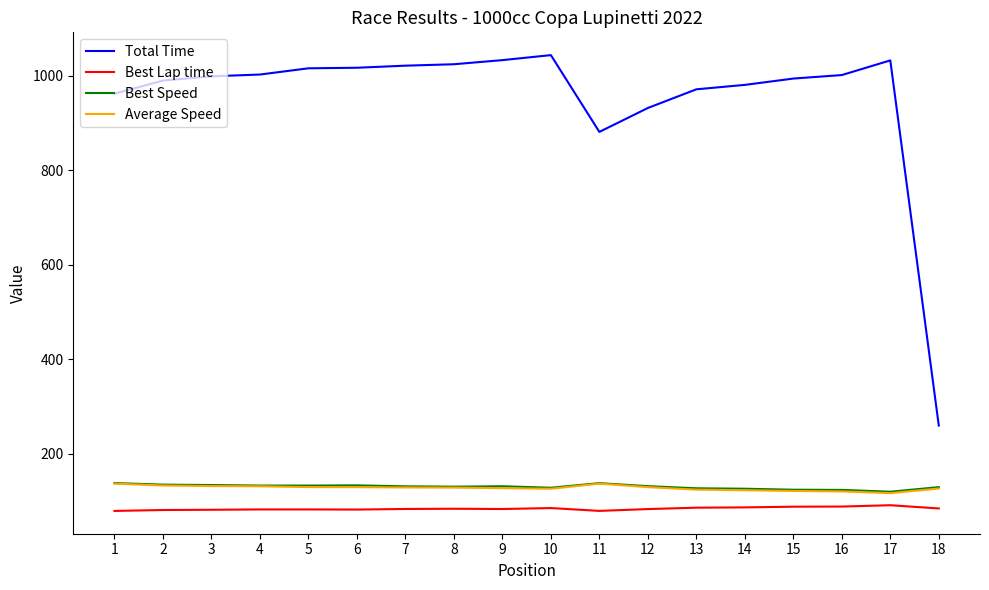

True or false: Best Lap time and Total Time intersect in this chart.

False